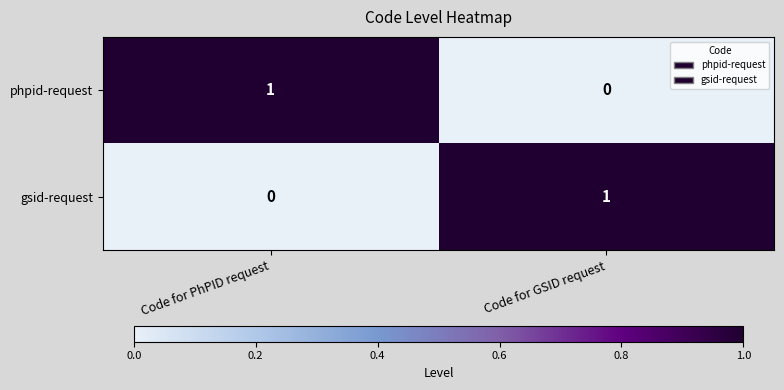

Rank the series at Code for GSID request from lowest to highest value.

phpid-request, gsid-request